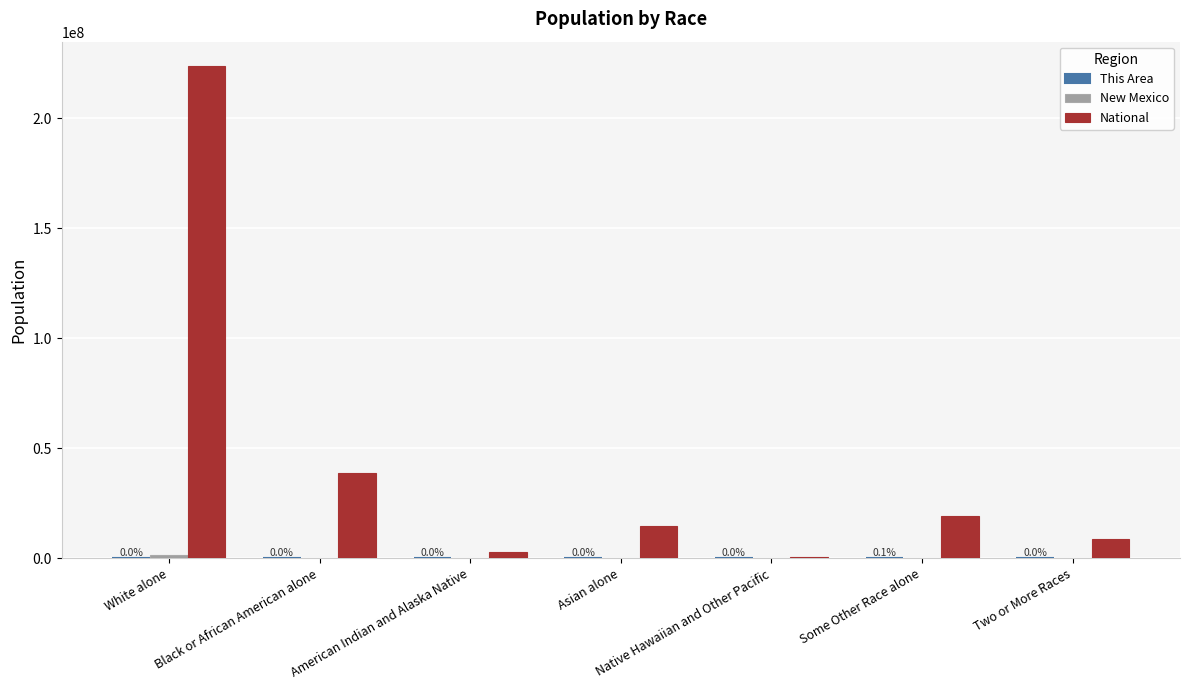

Which label corresponds to the largest value in the chart?

White alone